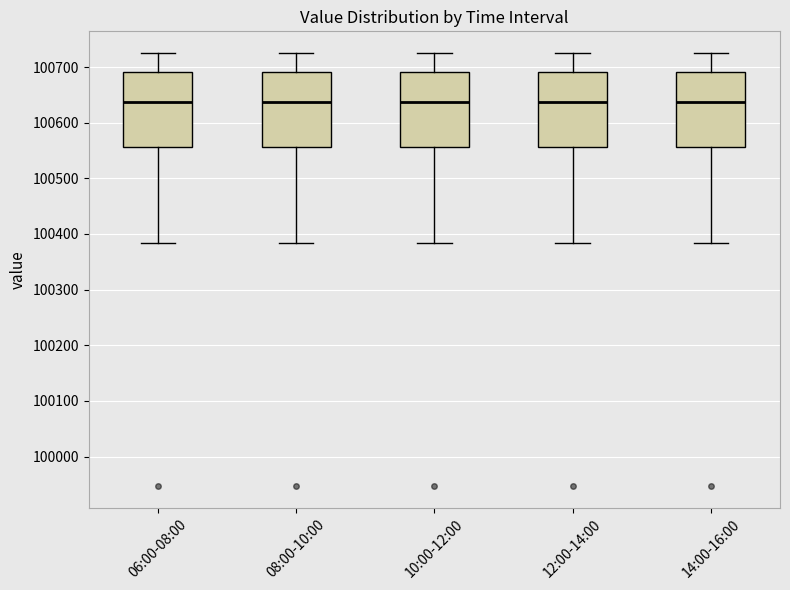

Where does the upper whisker of the box for 10:00-12:00 end on the y-axis? The values are not printed on the chart, so give them approximately, as read against the axis.

100730